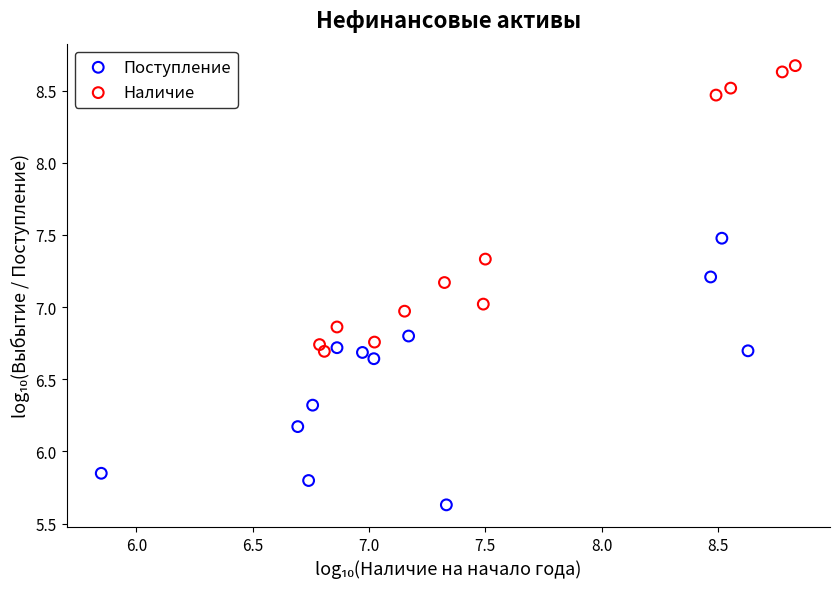

Which series has the largest Y range (max minus min)?

Наличие